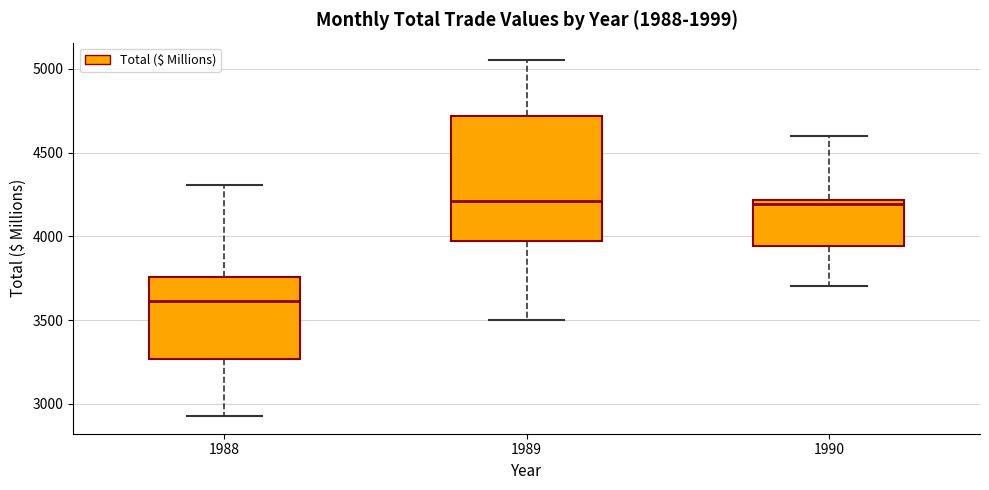

Comparing the boxes themselves (not the whiskers), which one is the tallest?

1989